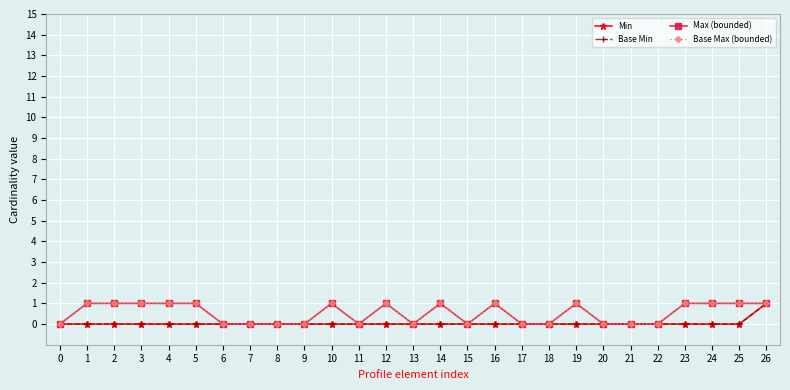

Is this an area chart (filled region under the line)?

No